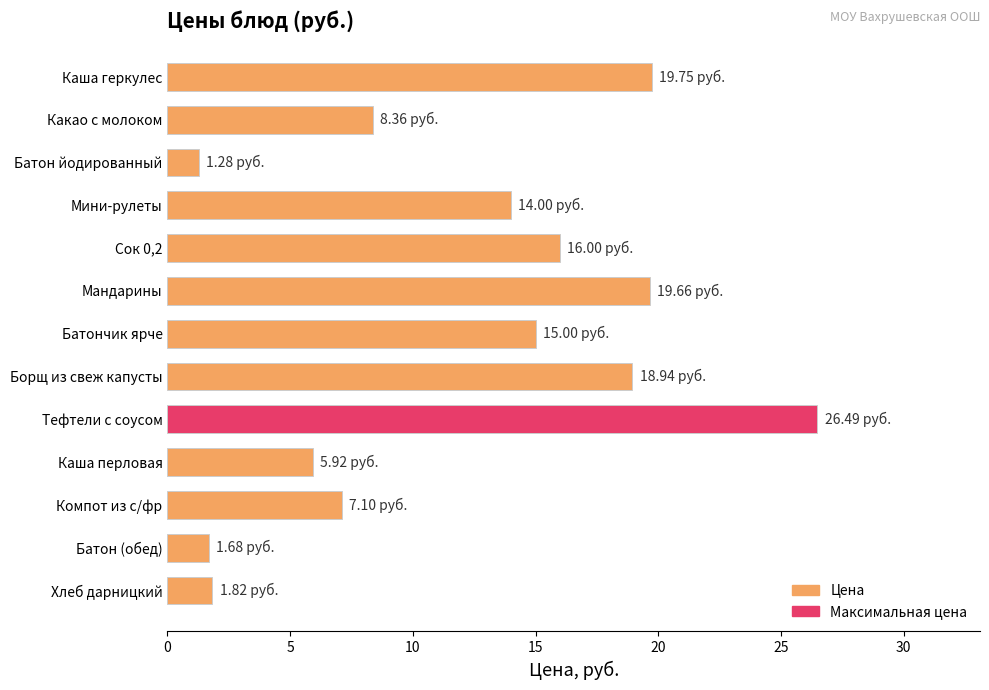

What is the sum of all values?

156.0